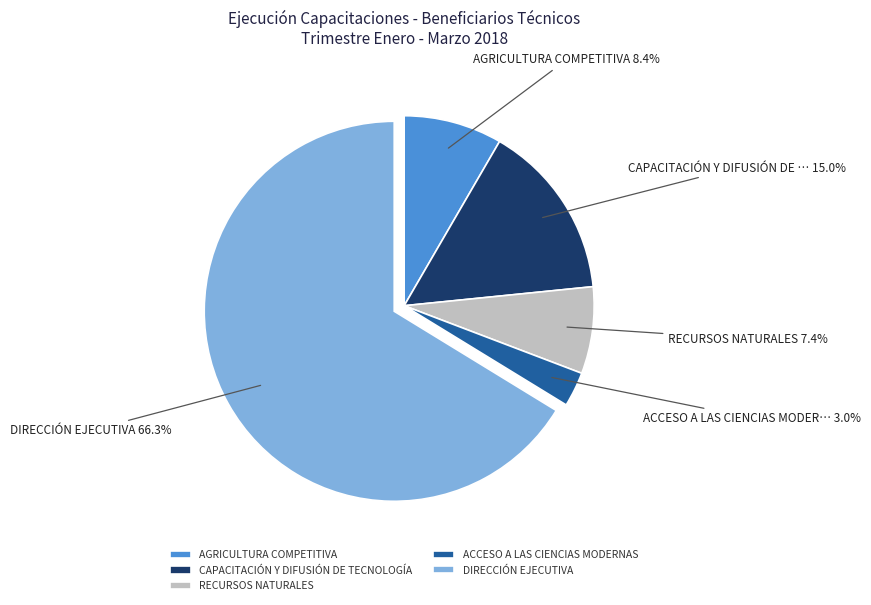

How much of the chart is everything except AGRICULTURA COMPETITIVA?

91.6%